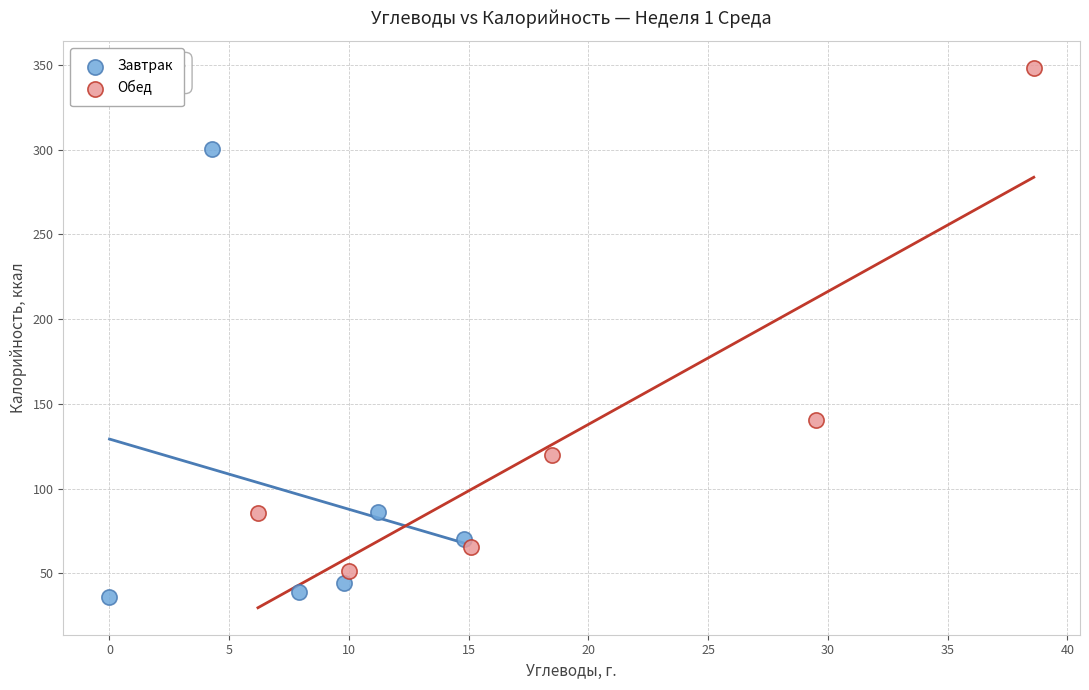

Which series has the widest spread of Y values?

Обед